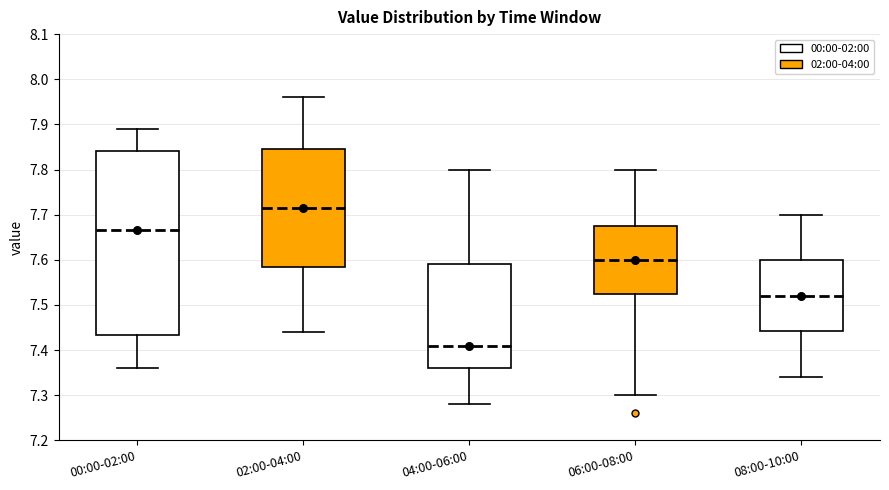

Reading left to right, transcribe this box plot: for each box, give where its median line is, the range the box spans, and where its two whiskers end, as read against the y-axis. The values are not printed on the chart, so give them approximately, as read against the axis.

00:00-02:00: median 7.67, box 7.43 to 7.84, whiskers 7.36 to 7.89
02:00-04:00: median 7.72, box 7.59 to 7.85, whiskers 7.44 to 7.96
04:00-06:00: median 7.41, box 7.36 to 7.59, whiskers 7.28 to 7.80
06:00-08:00: median 7.60, box 7.53 to 7.68, whiskers 7.30 to 7.80
08:00-10:00: median 7.52, box 7.44 to 7.60, whiskers 7.34 to 7.70